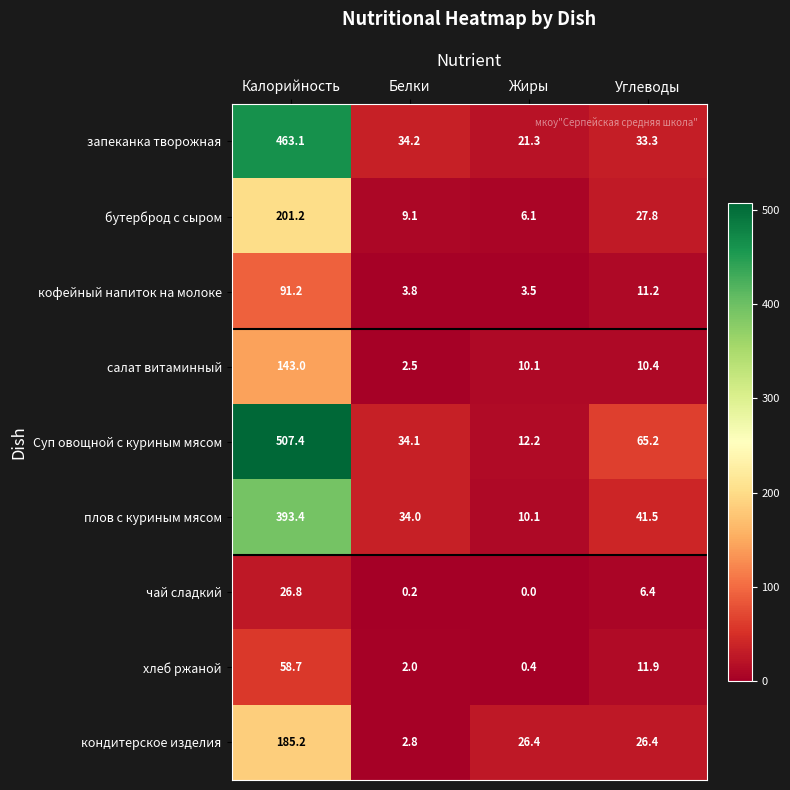

Rank the categories by плов с куриным мясом value from lowest to highest.

Жиры, Белки, Углеводы, Калорийность